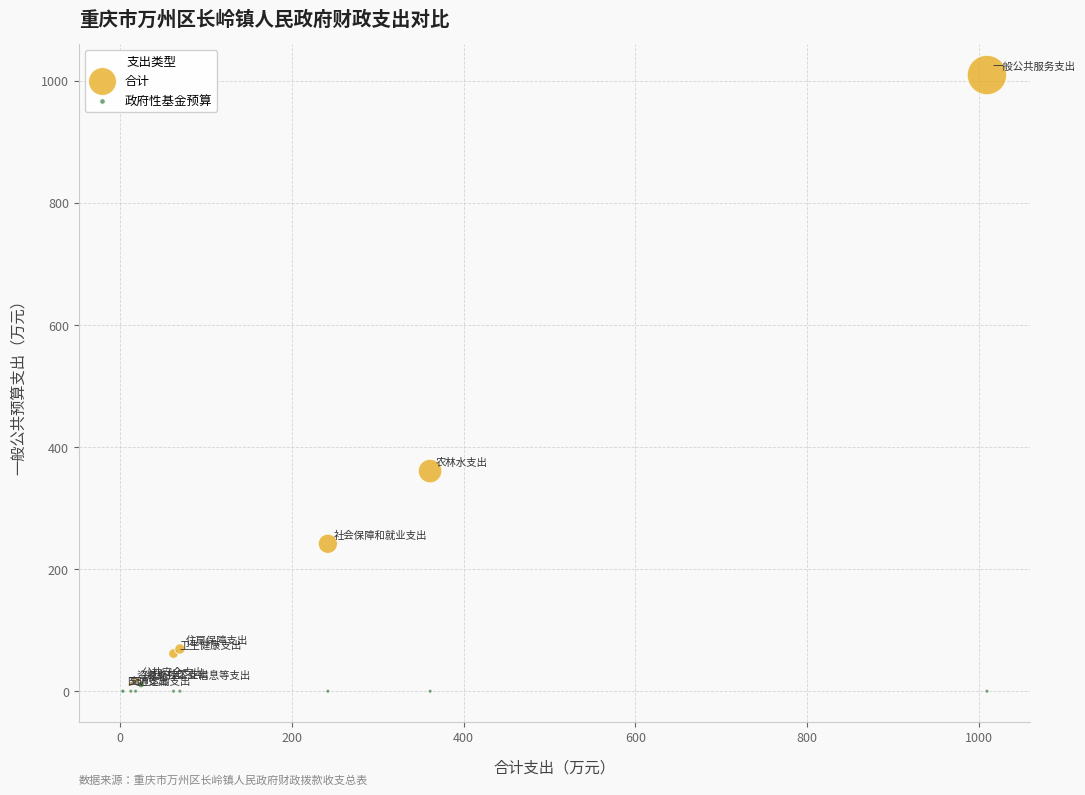

In the 合计 series, what Y value is closest to 505?

360.9